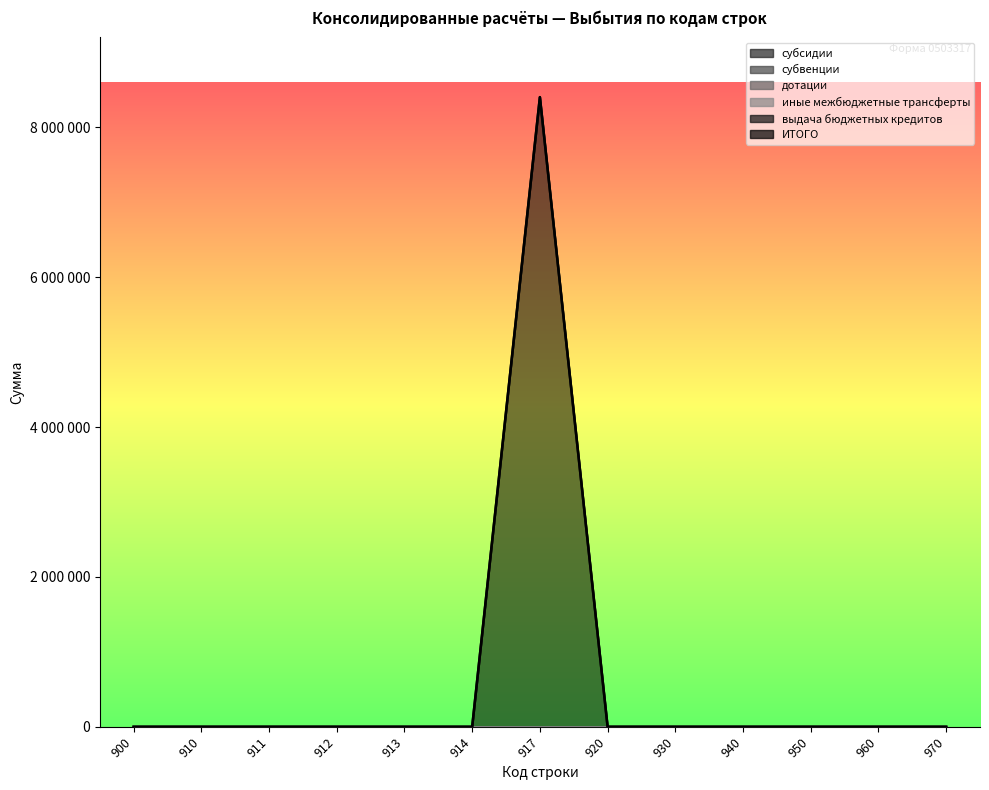

True or false: ИТОГО and выдача бюджетных кредитов cross at least once.

False